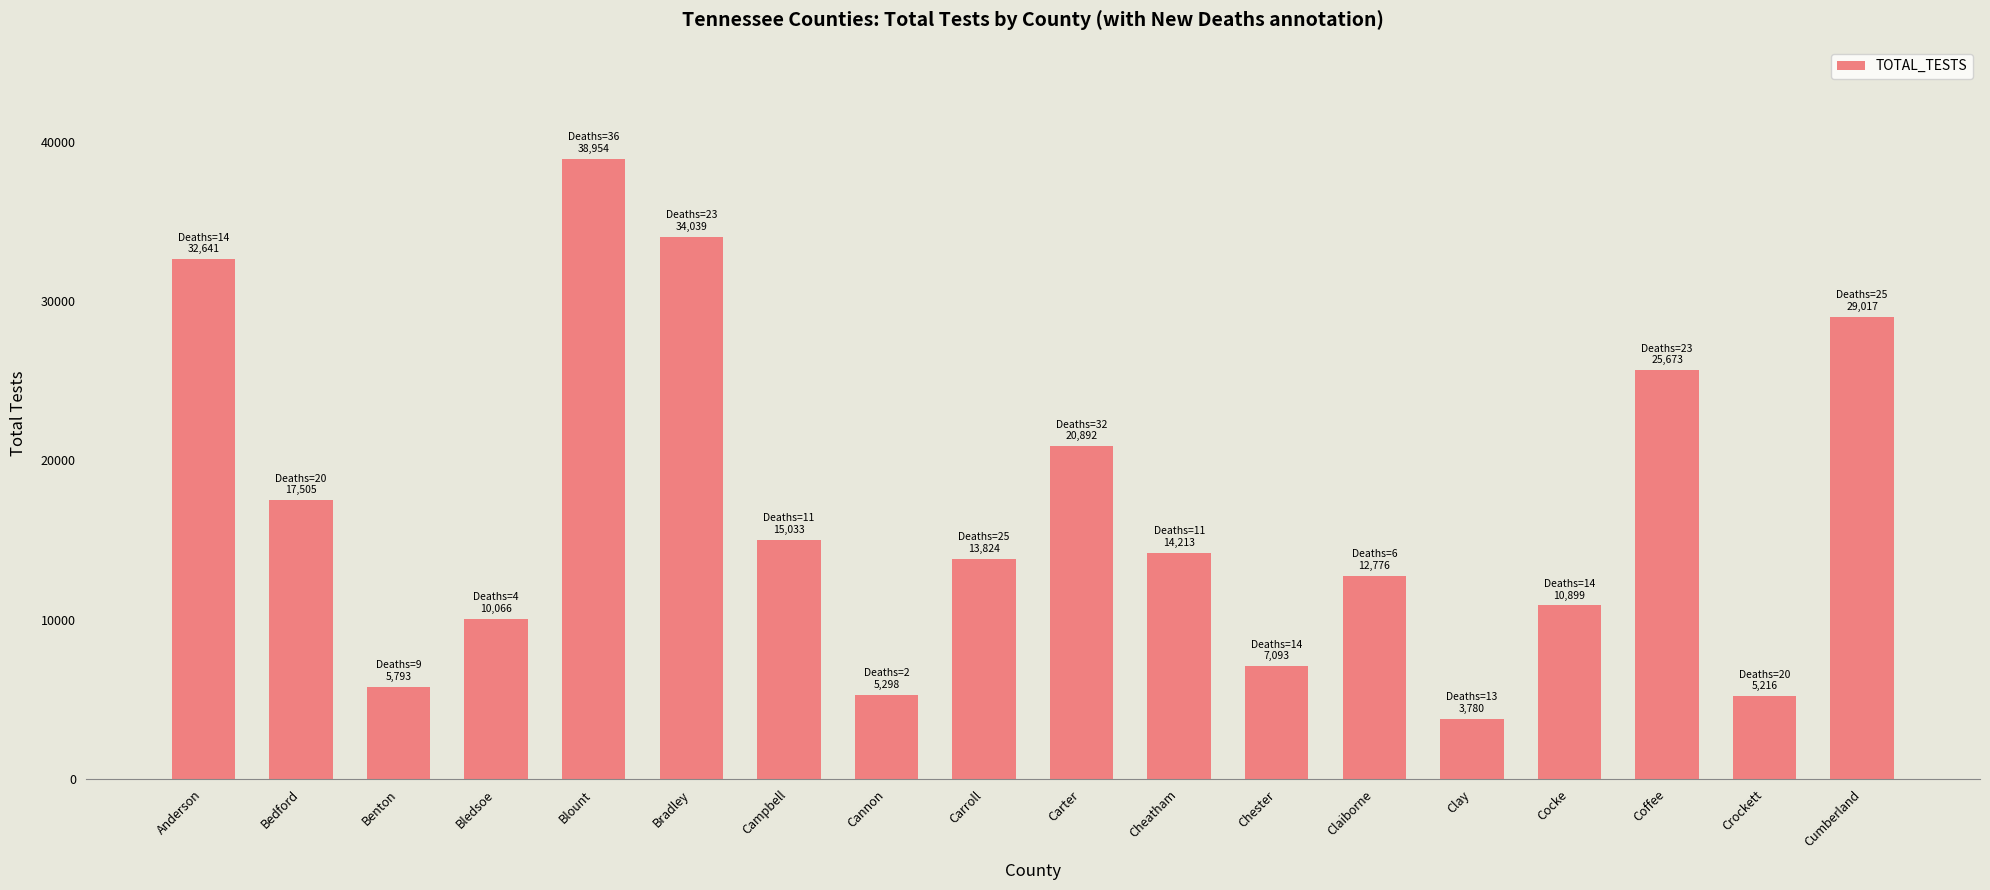

Does the chart contain any negative values?

No